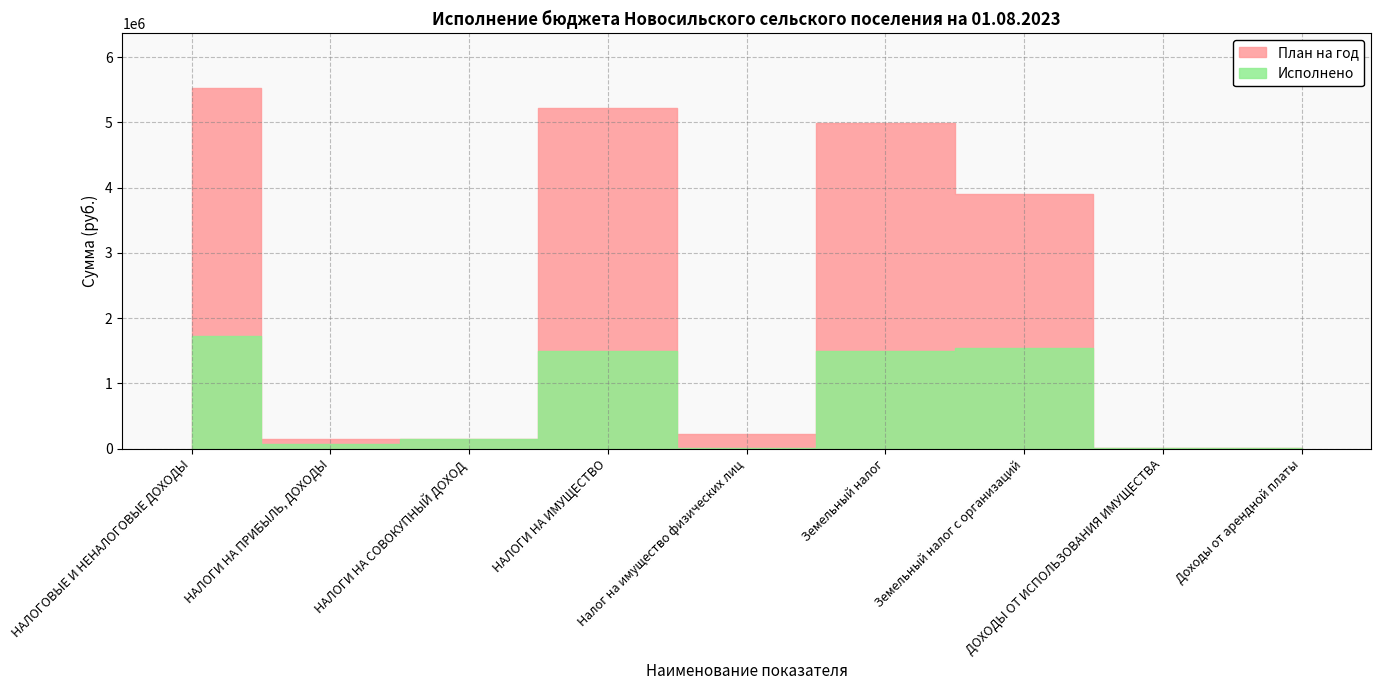

Which category has the lowest value across all series?

Налог на имущество физических лиц